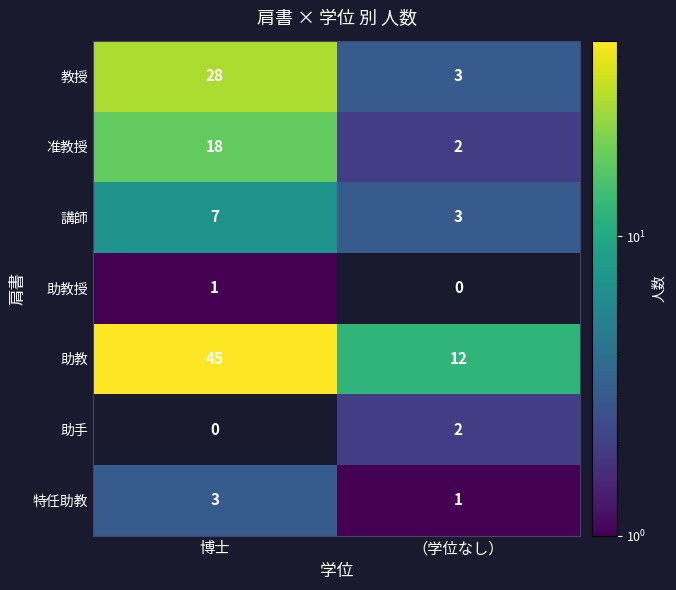

Count the number of data series in this chart.

7